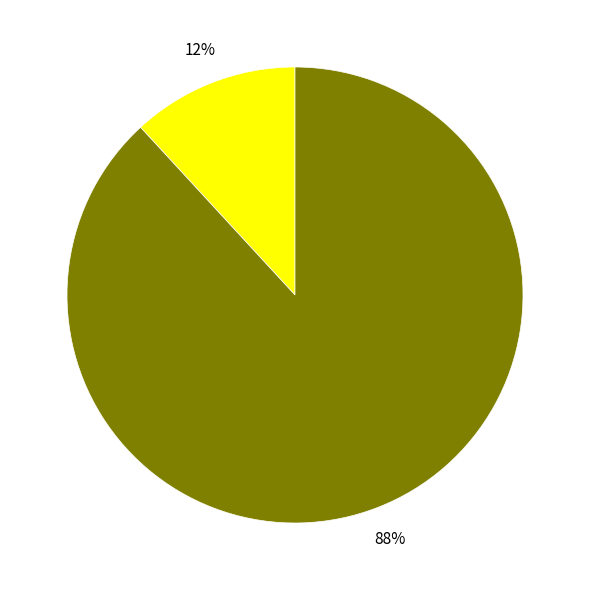

Does any single category account for the majority?

Yes